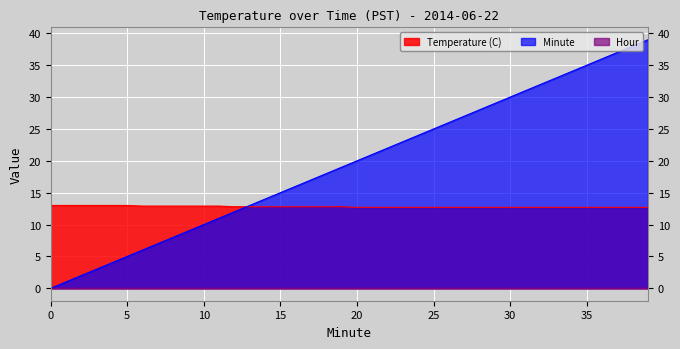

The value of Temperature (C) at 30 is 4.2. True or false?

False